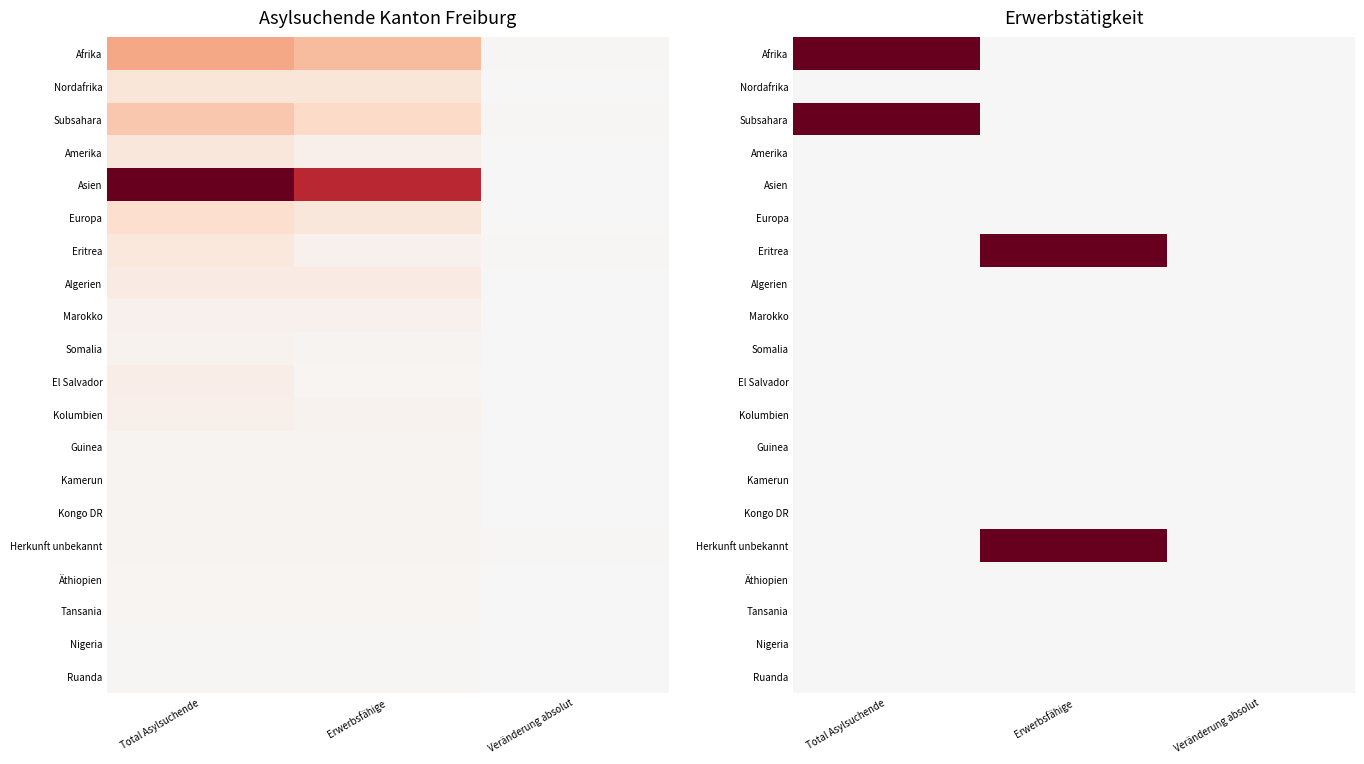

The value of Subsahara at Erwerbsfähige is 0. True or false?

True